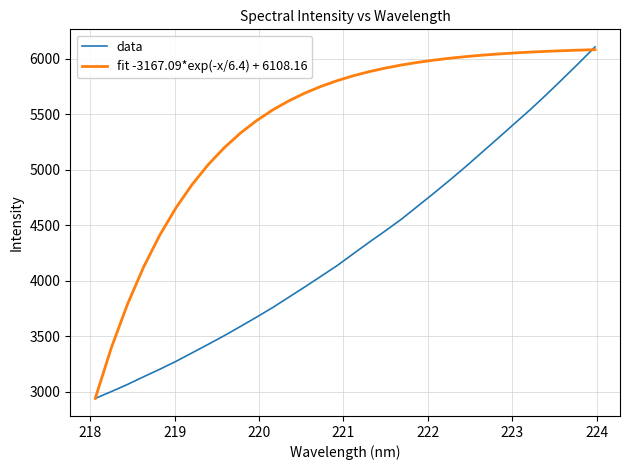

What is the maximum value shown in the chart?

6108.2